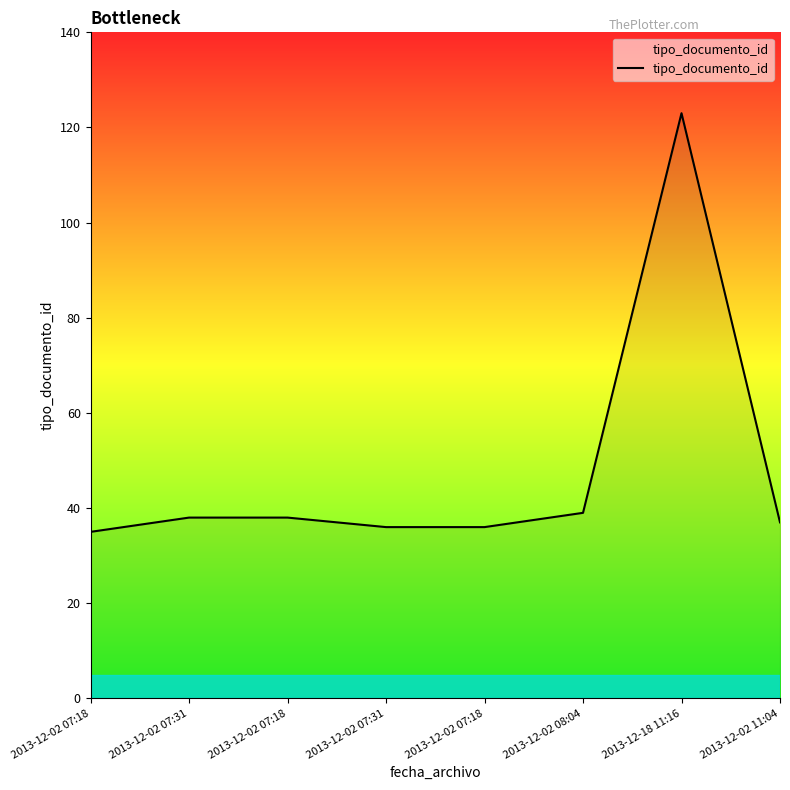

Does the chart have visible grid lines?

No